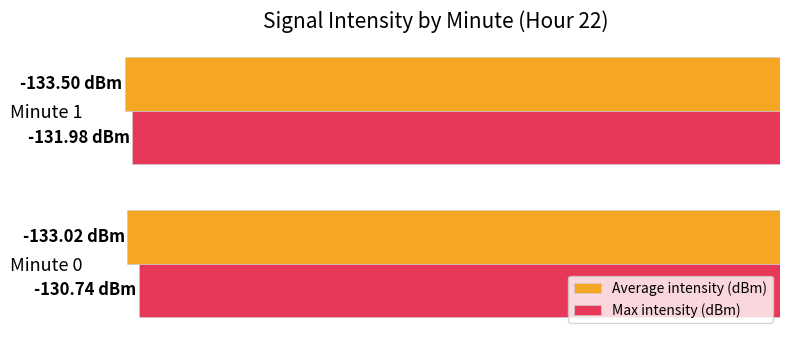

Reading left to right, transcribe all the data shown in this chart.

Average intensity (dBm): -133.0	-133.5
Max intensity (dBm): -130.7	-132.0